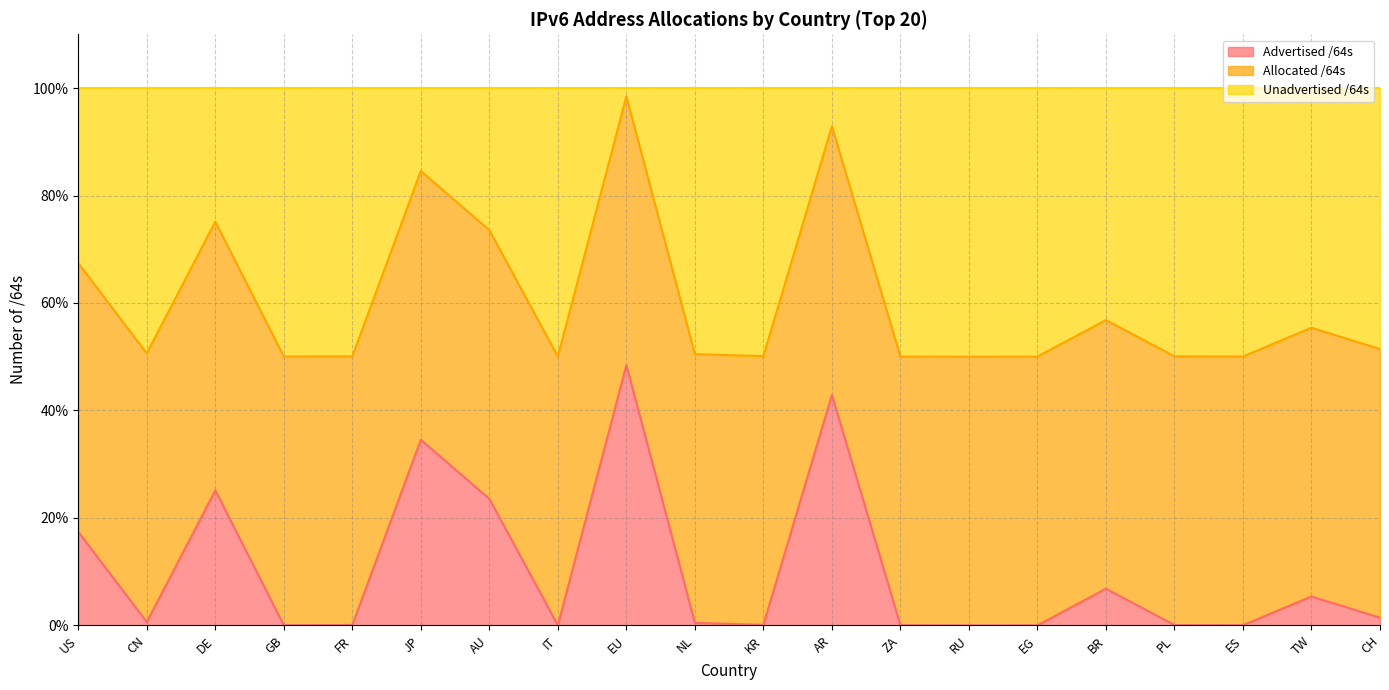

Rank the series by their average value, from highest to lowest.

Unadvertised /64s line, Allocated /64s line, Advertised /64s line